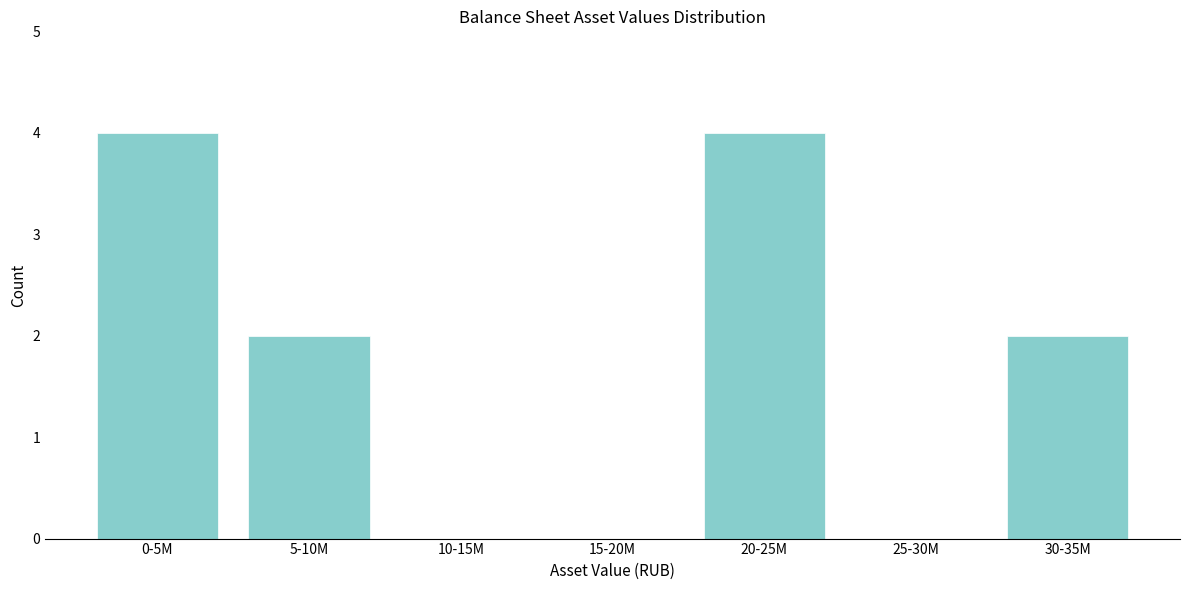

Reading left to right, extract all data points from this chart.

0-5M=4	5-10M=2	10-15M=0	15-20M=0	20-25M=4	25-30M=0	30-35M=2